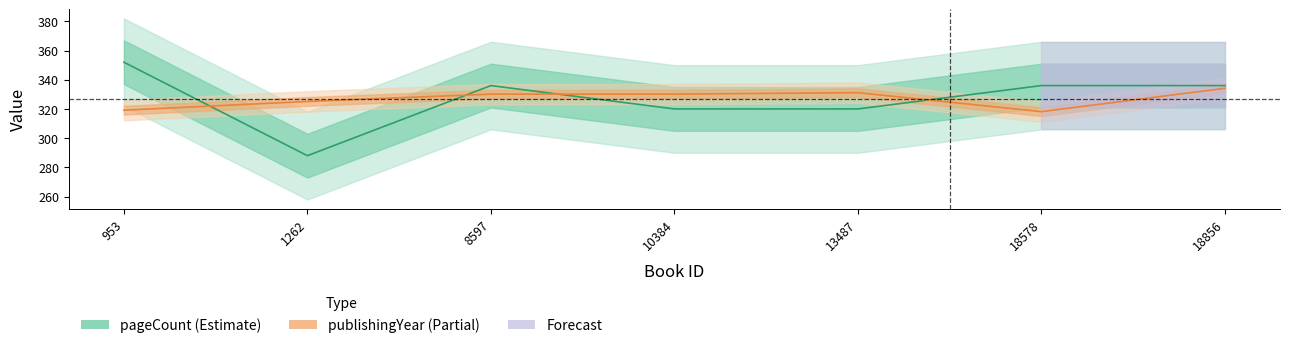

What is the value of the publishingYear point at the 5th from the left?

331.1